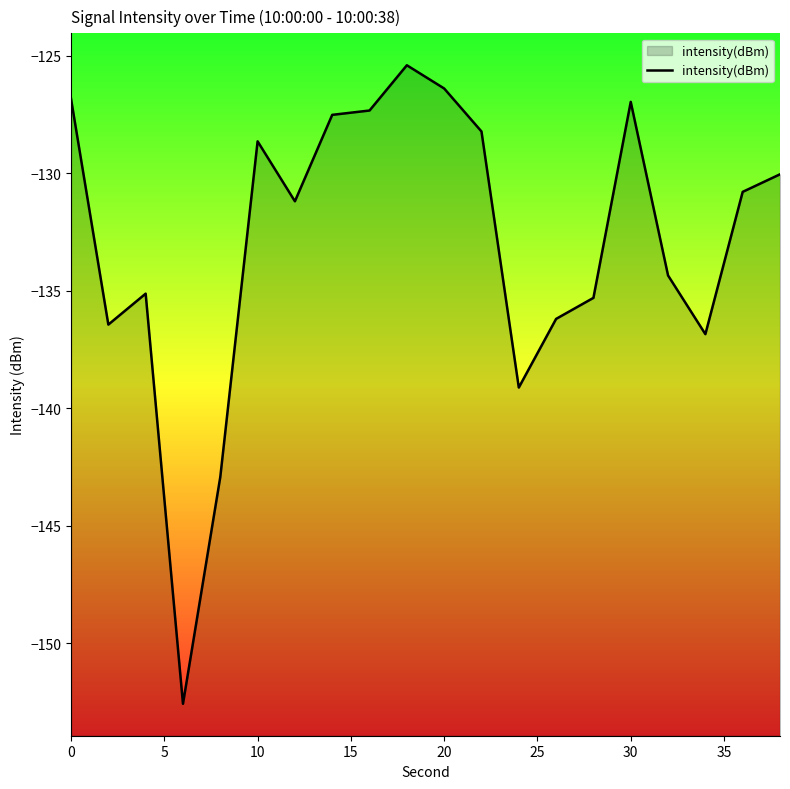

What is the greatest value displayed?

-125.4